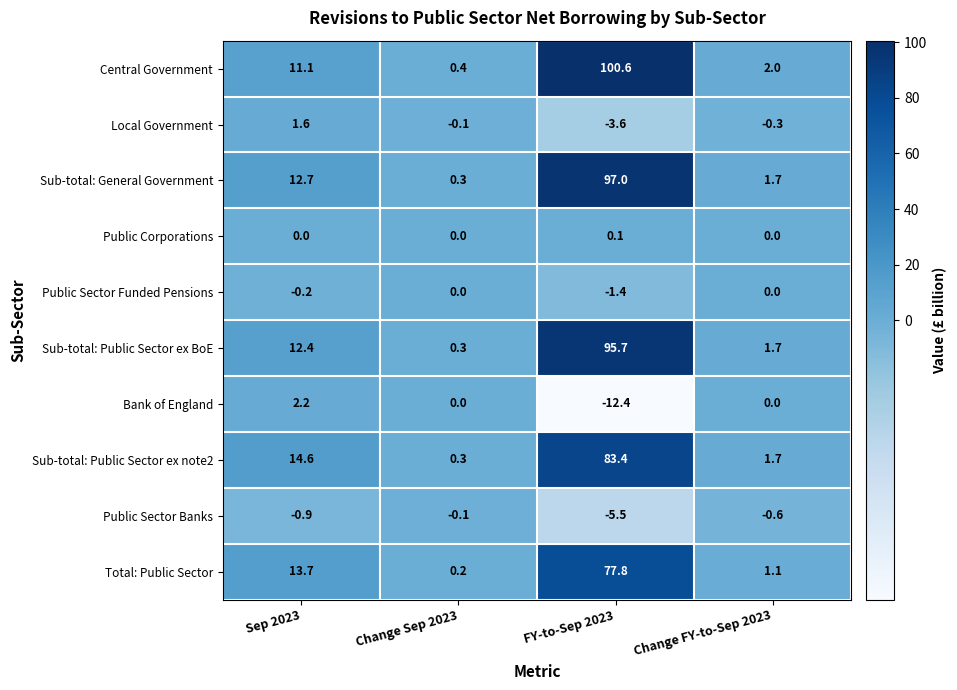

What is the sum of the Local Government values at Change FY-to-Sep 2023 and FY-to-Sep 2023?

-3.9